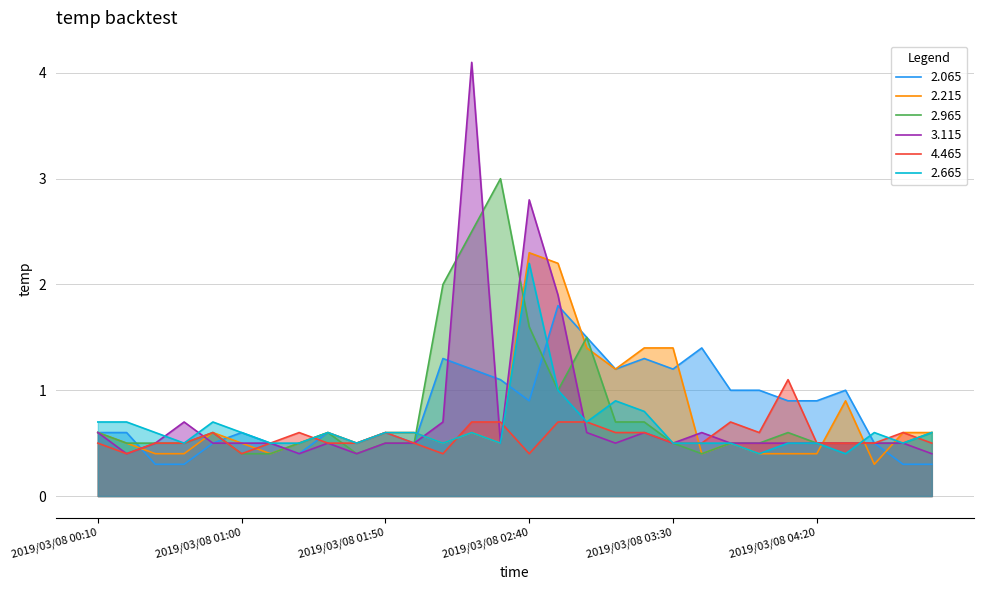

What is the spread (max minus min) of values at 2019/03/08 01:00?

0.2